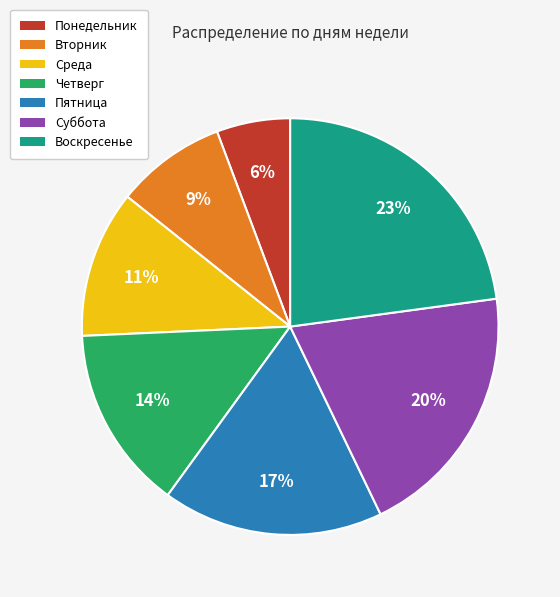

How many segments does this pie chart have?

7